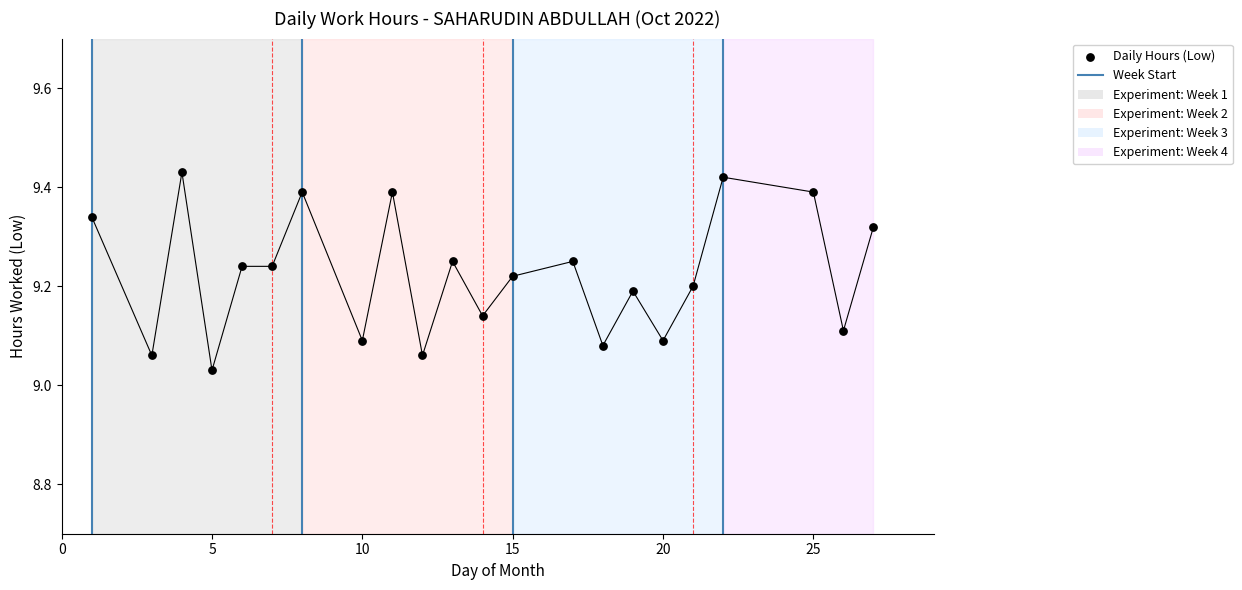

What is the ratio of the value at 3 to the value at 11?

1.0